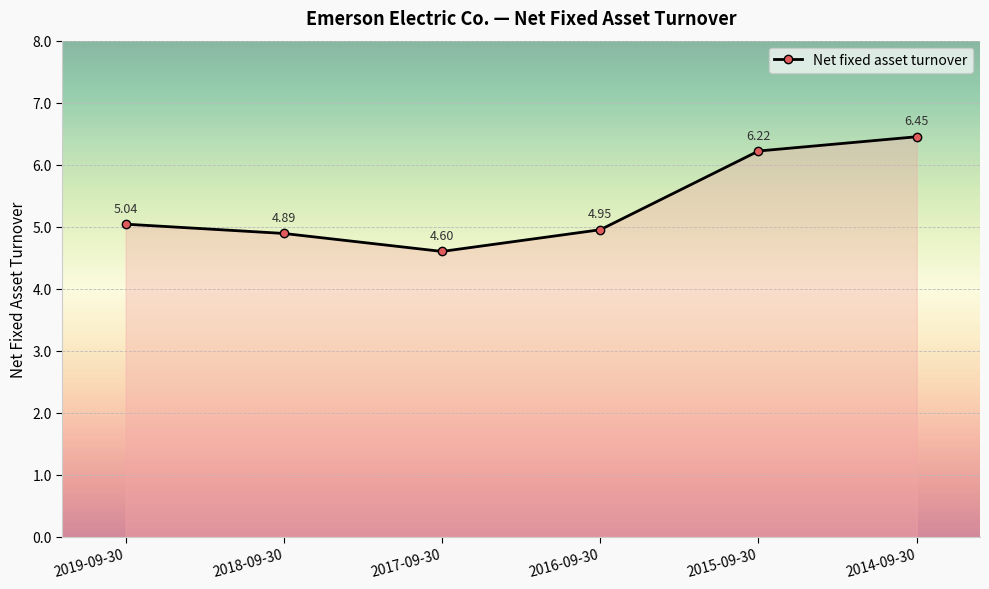

What is the minimum value shown in the chart?

4.6